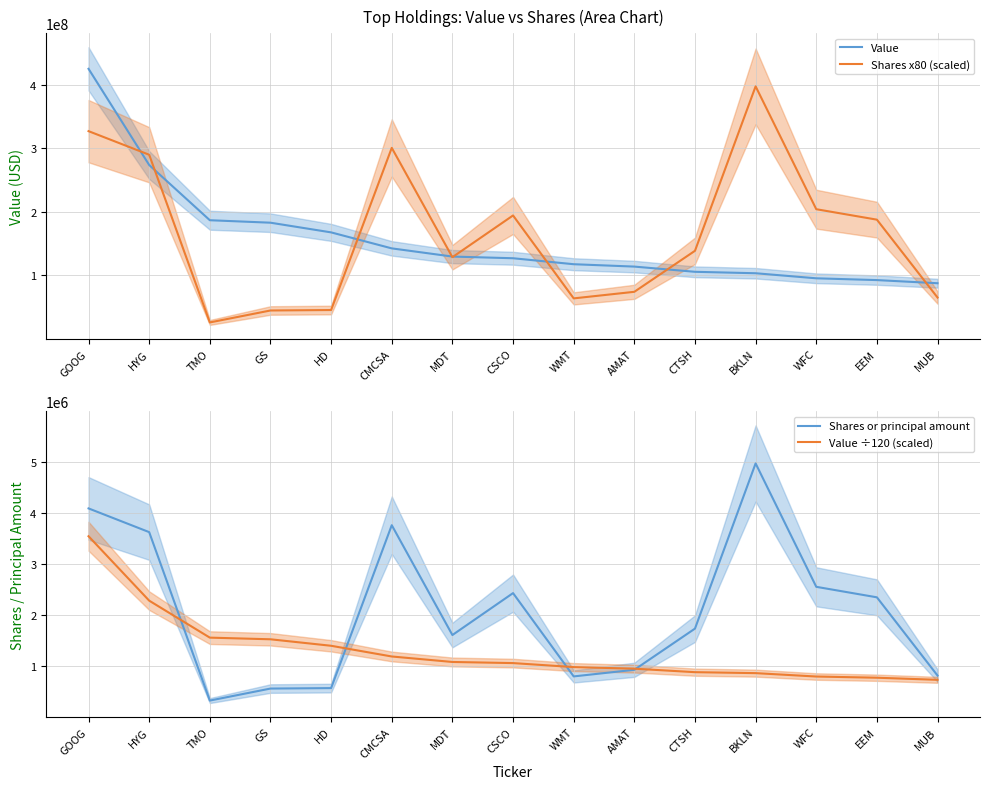

Which series has the largest range (max minus min)?

Shares x80 (scaled)